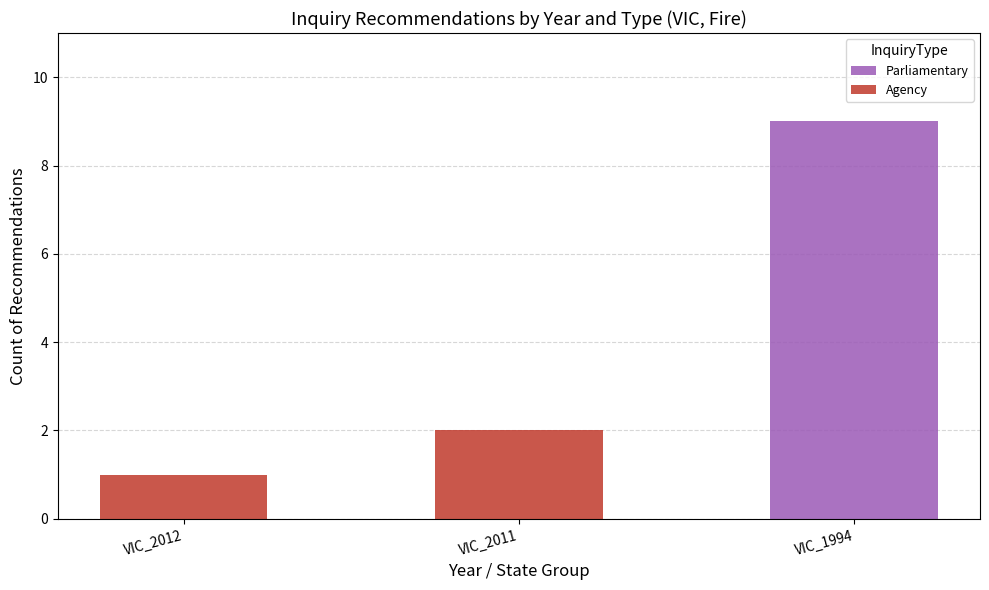

At which category is the sum across all series the highest?

VIC_1994